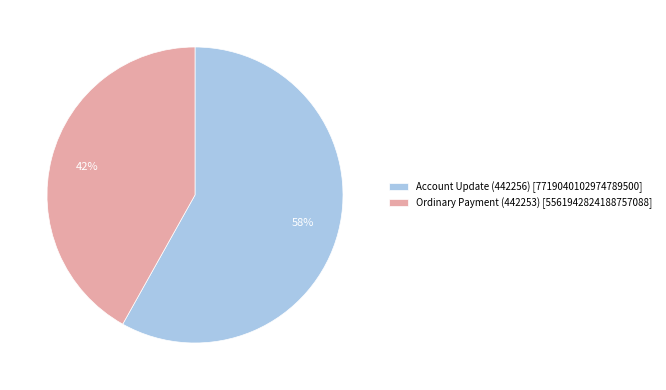

To the nearest percent, what is the difference between the largest and smallest slice percentages?

16%